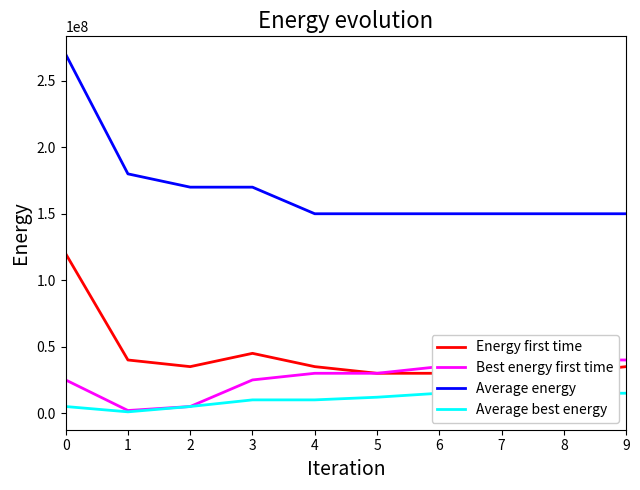

What is the total value across all series at 2?

215000000